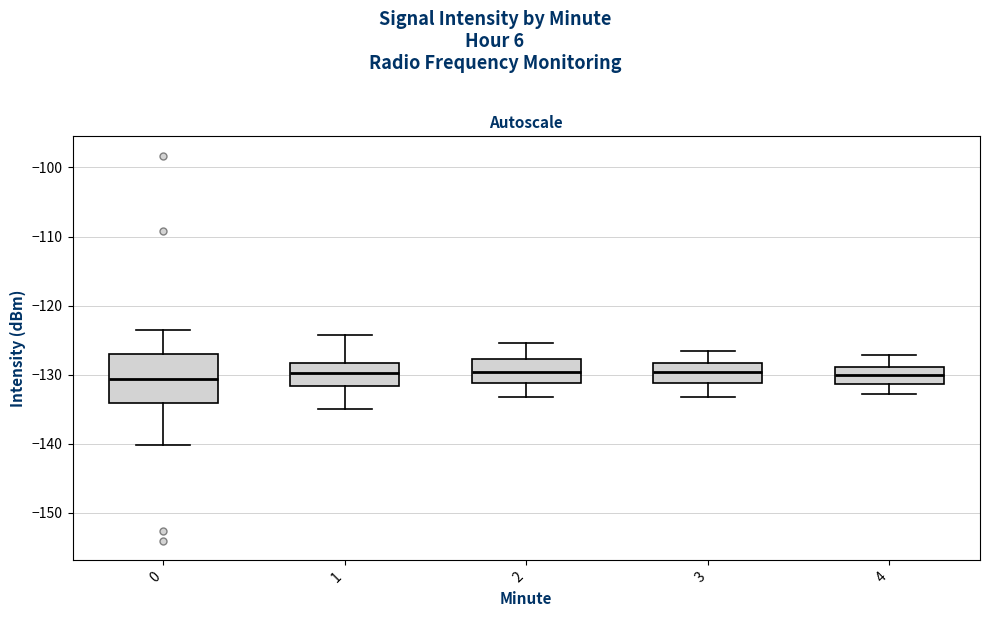

Comparing the boxes themselves (not the whiskers), which one is the tallest?

0